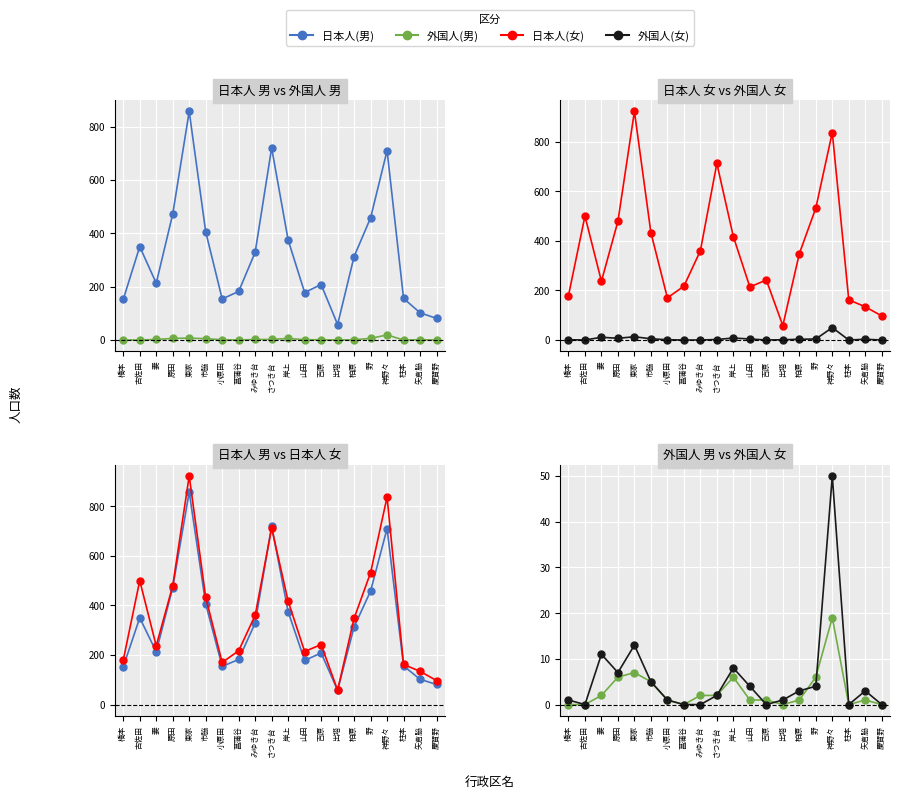

True or false: 日本人(男) and 外国人(女) intersect in this chart.

False